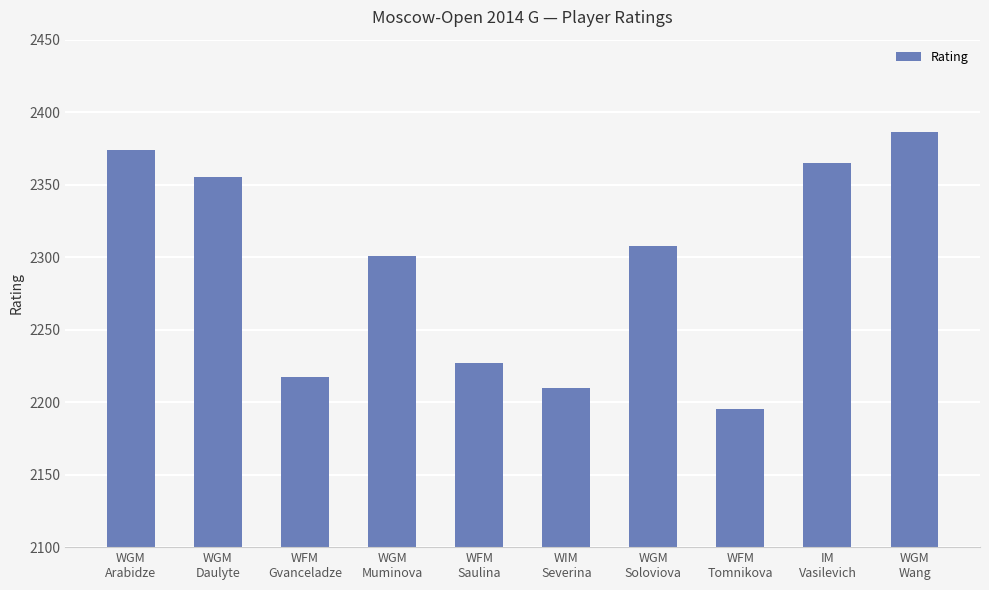

At which label does the data first exceed 2308?

WGM
Arabidze